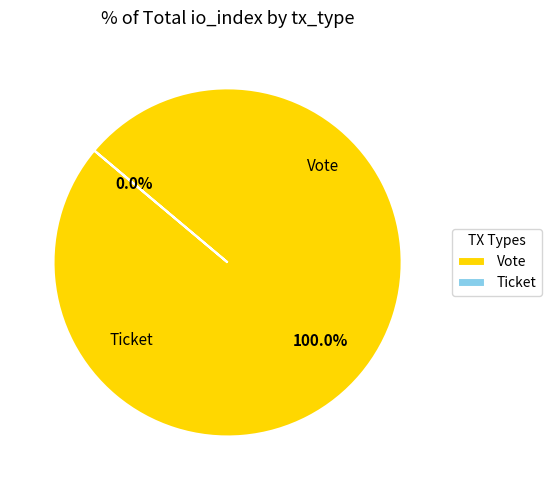

Rank the categories by value from highest to lowest.

Vote, Ticket